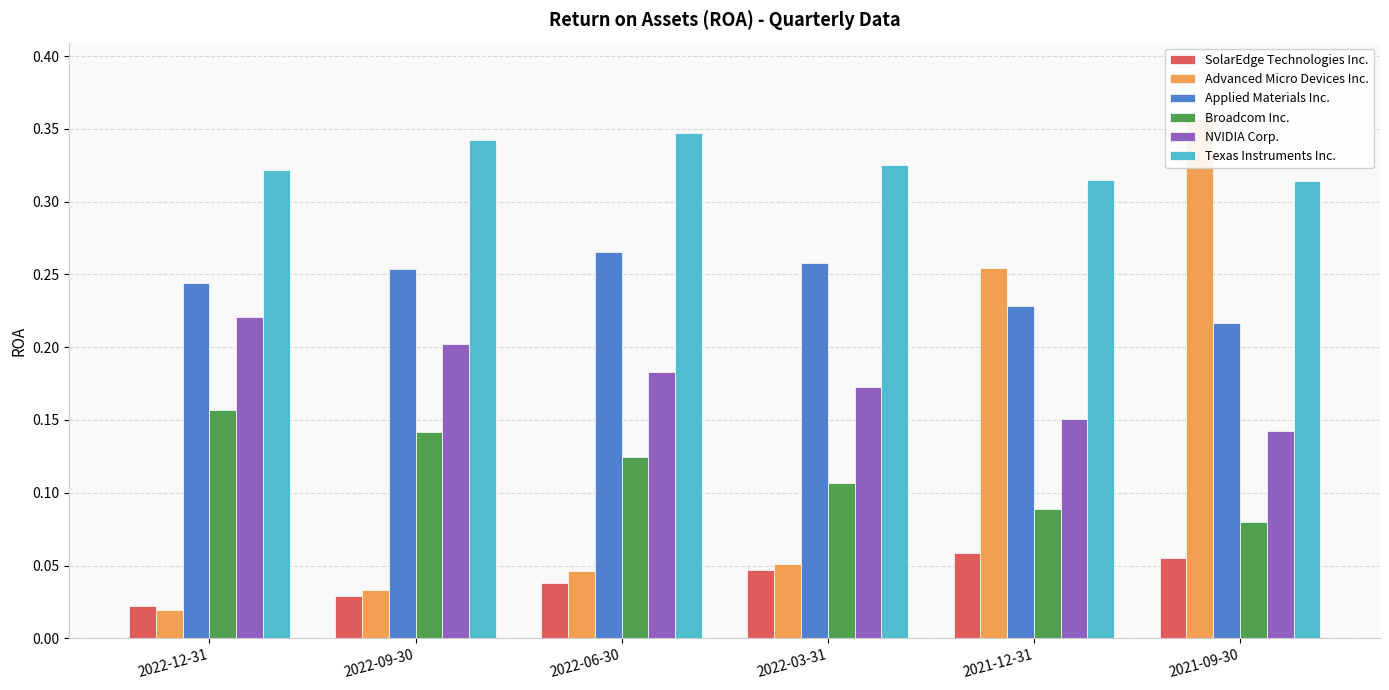

What is the sum of all Broadcom Inc. values?

0.7